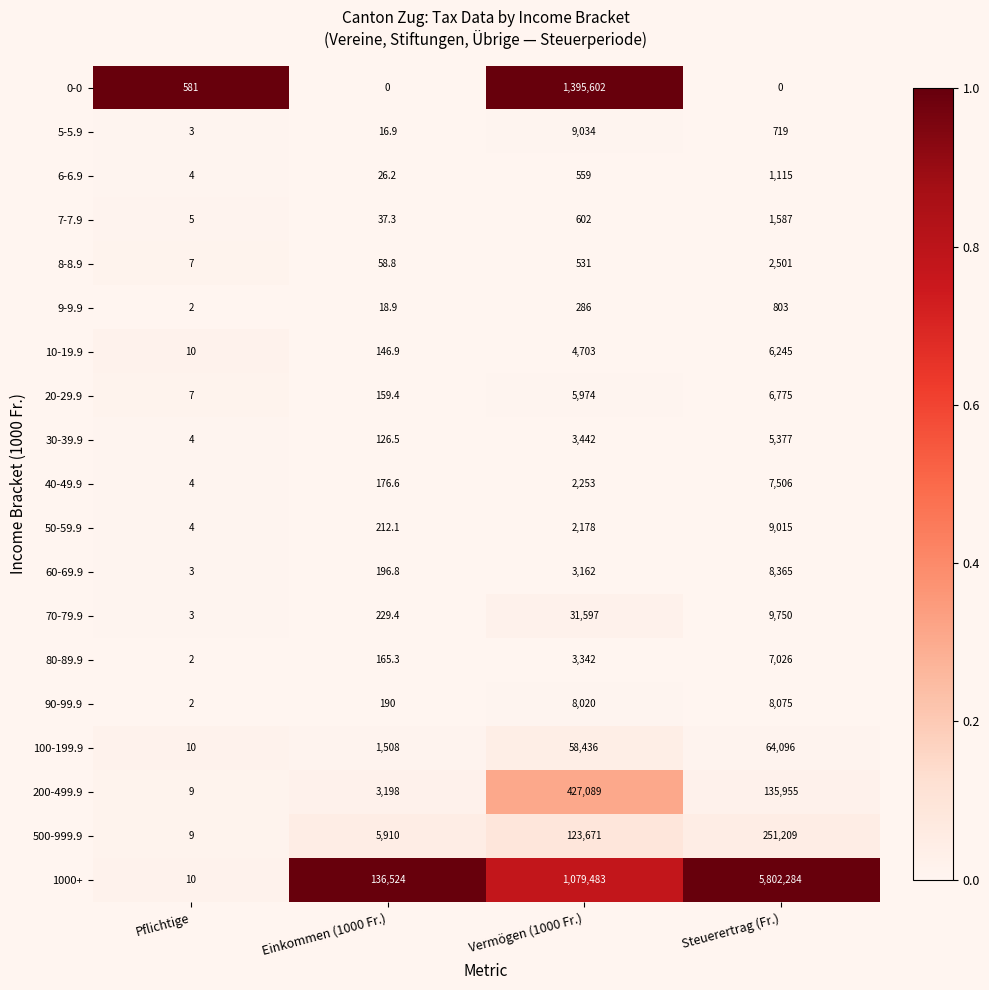

Which series has the widest spread of values?

1000+